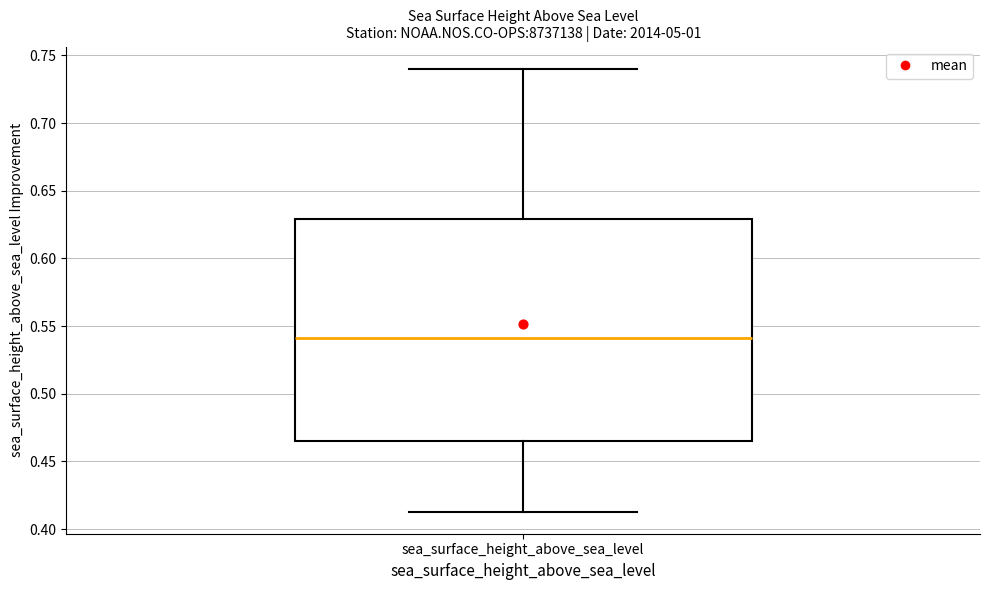

Read this box plot against the y-axis: the position of the median line, the range covered by the box, and the ends of both whiskers. The values are not printed on the chart, so give them approximately, as read against the axis.

median 0.540, box 0.465 to 0.630, whiskers 0.415 to 0.740